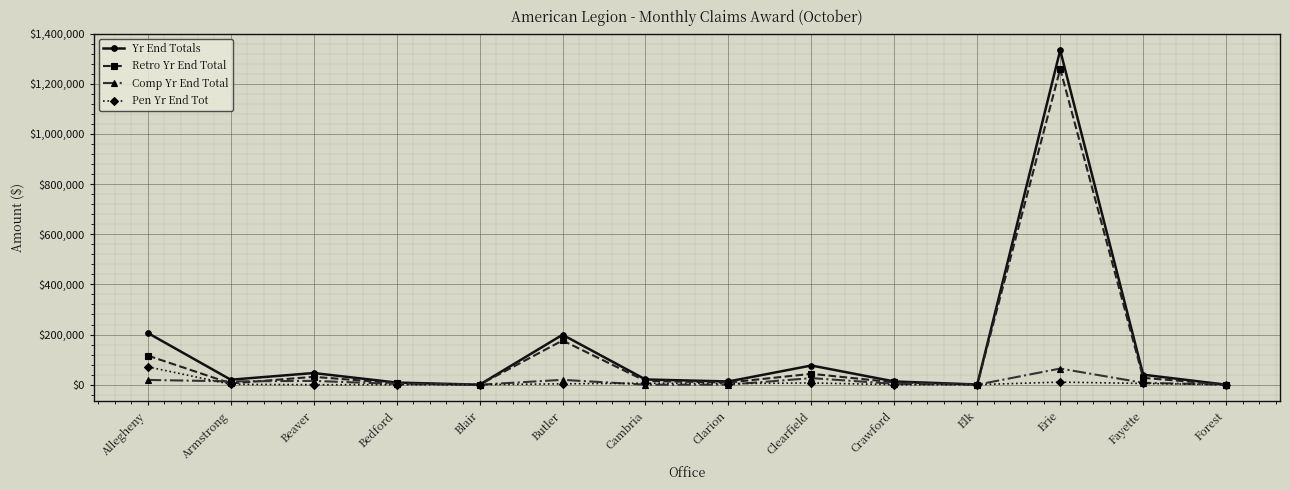

In Yr End Totals, how many points are higher than both neighbors (excluding endpoints)?

4